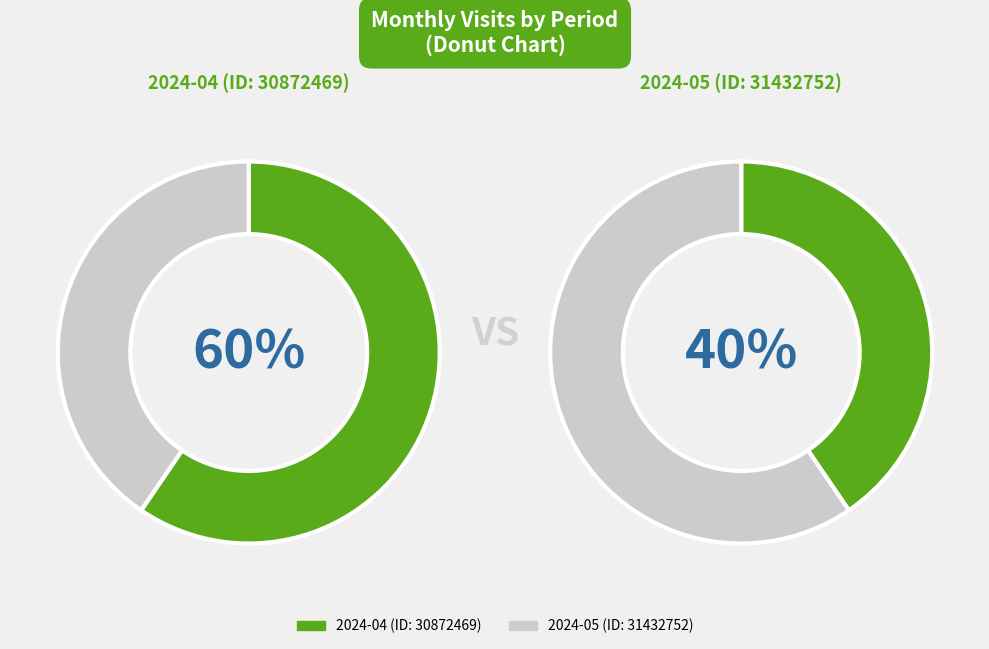

To the nearest percent, what percentage of the pie is 2024-05 (ID: 31432752)?

40%